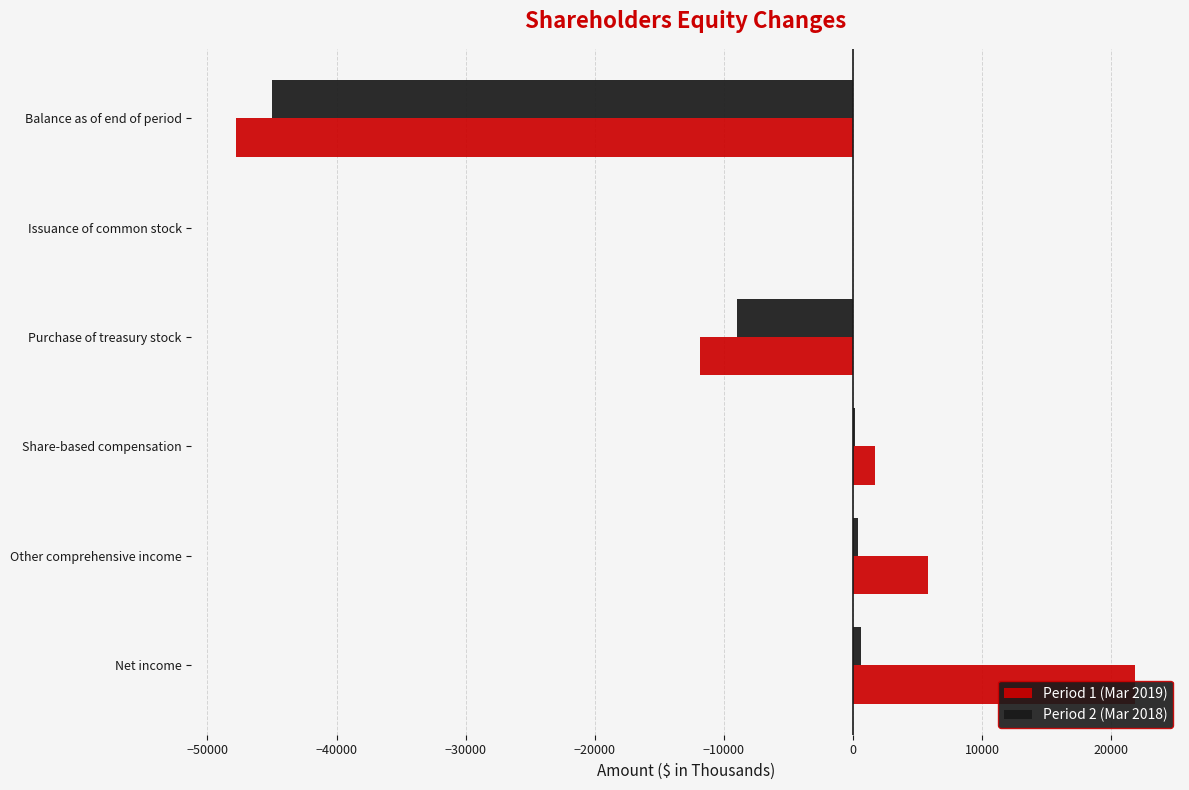

What is the value of the Period 1 (Mar 2019) bar at the 3rd from the left?

1739